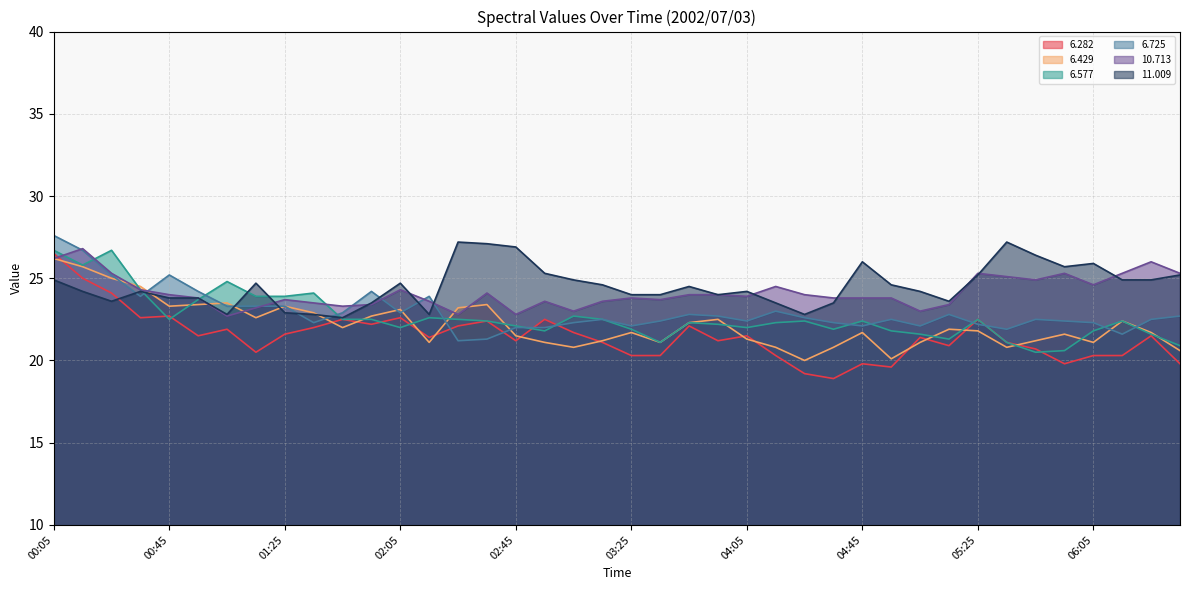

What position from the right is 00:55?

35